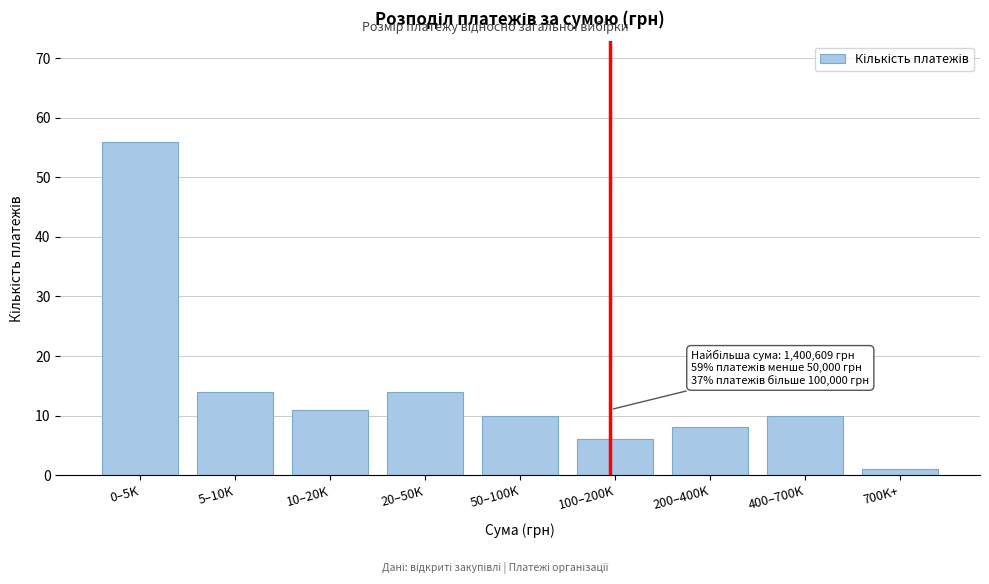

Reading right to left, extract all data points from this chart.

700K+=1	400–700K=10	200–400K=8	100–200K=6	50–100K=10	20–50K=14	10–20K=11	5–10K=14	0–5K=56